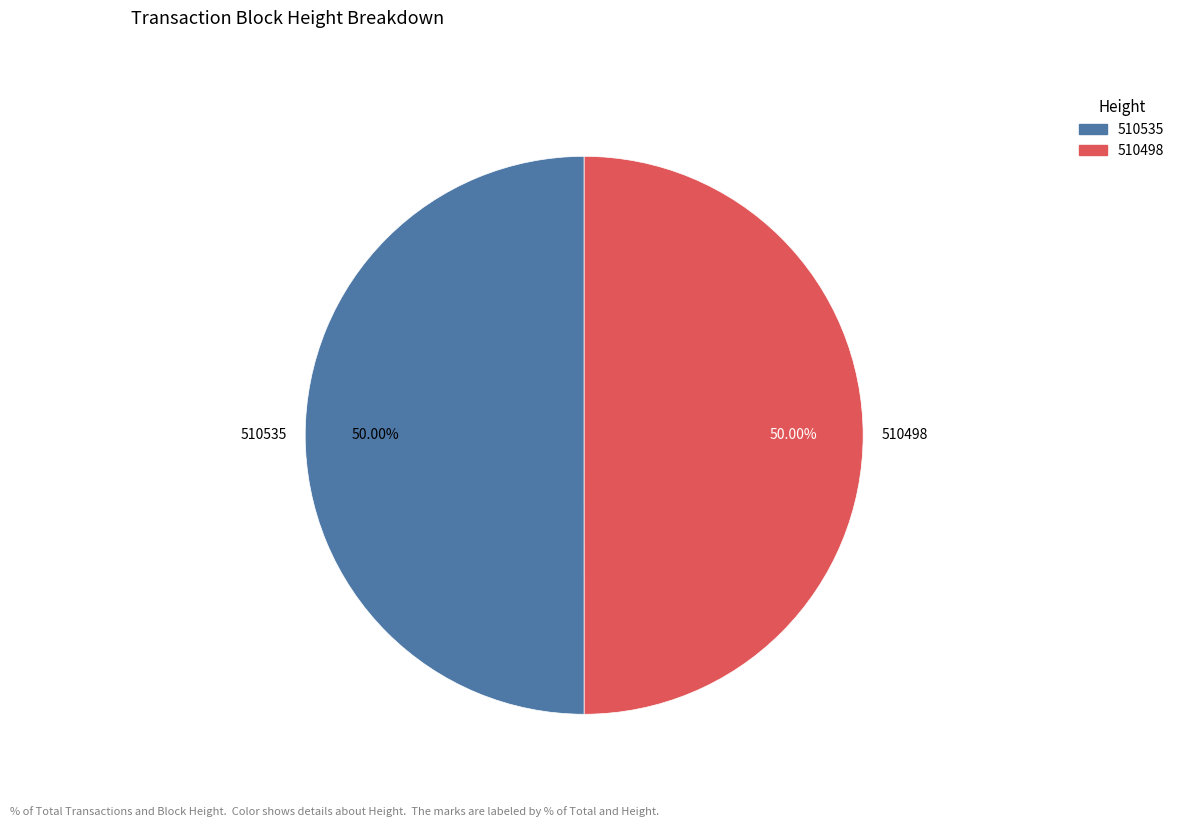

What percentage is the 510535 slice, to the nearest percent?

50%